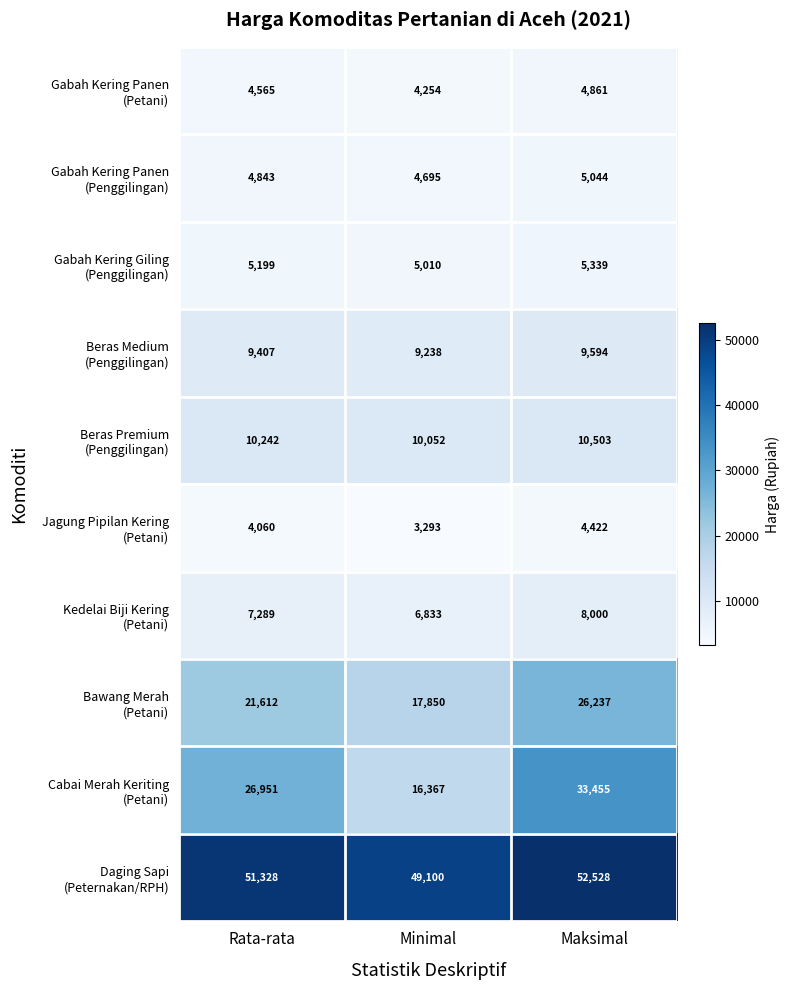

What is the difference between the highest and lowest values at Rata-rata?

47268